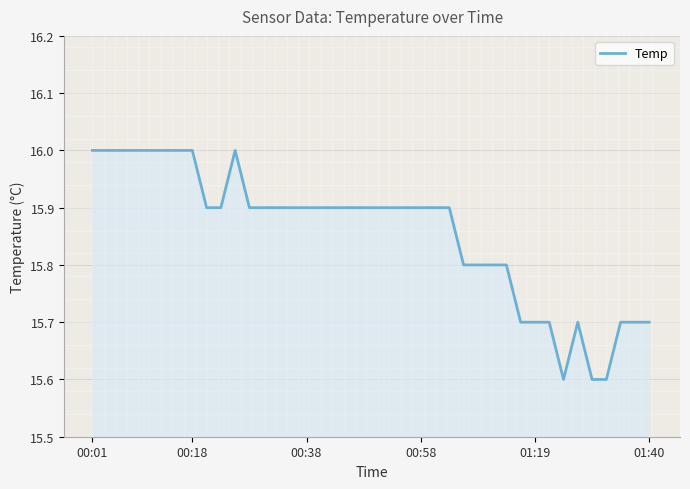

What is the difference between the maximum and minimum values?

0.4